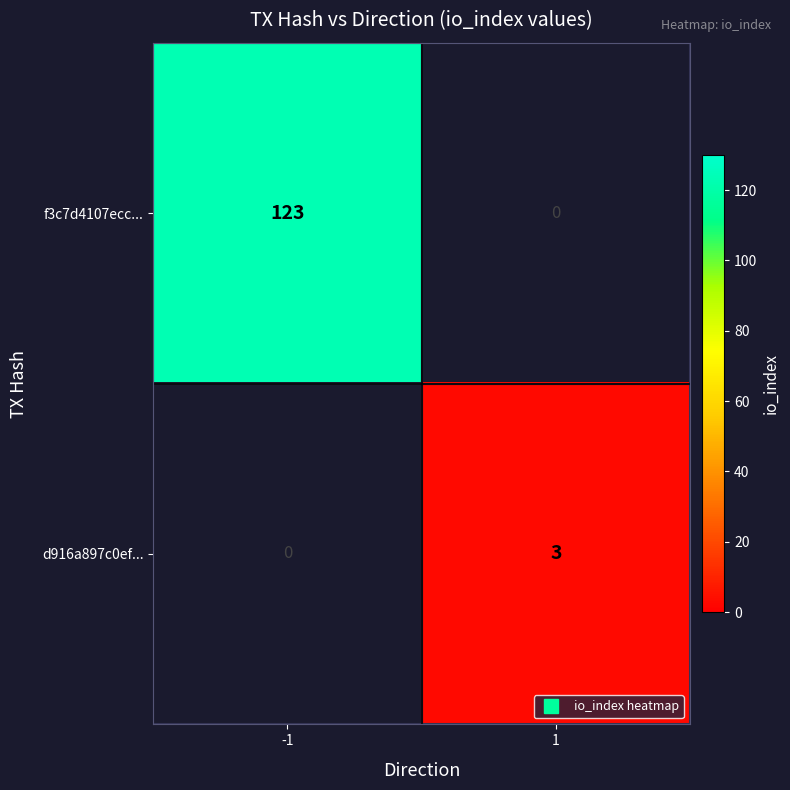

Reading right to left, what are all the values shown in this chart?

f3c7d4107ecc...: 1=0	-1=123
d916a897c0ef...: 1=3	-1=0